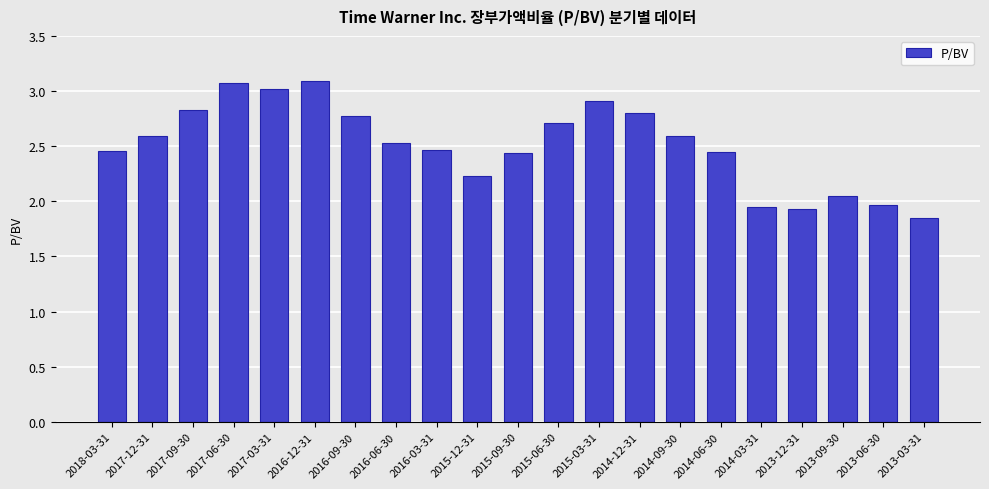

What is the sum of all values?

52.7